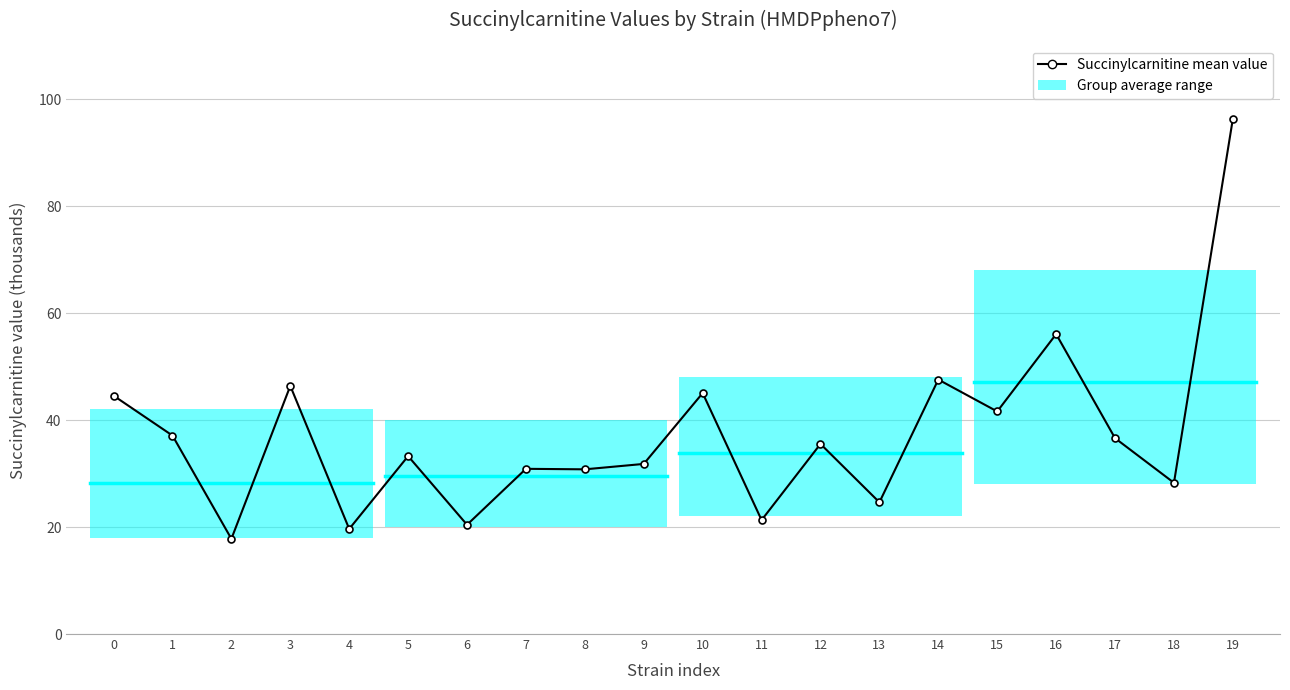

What is the average value?

37.3